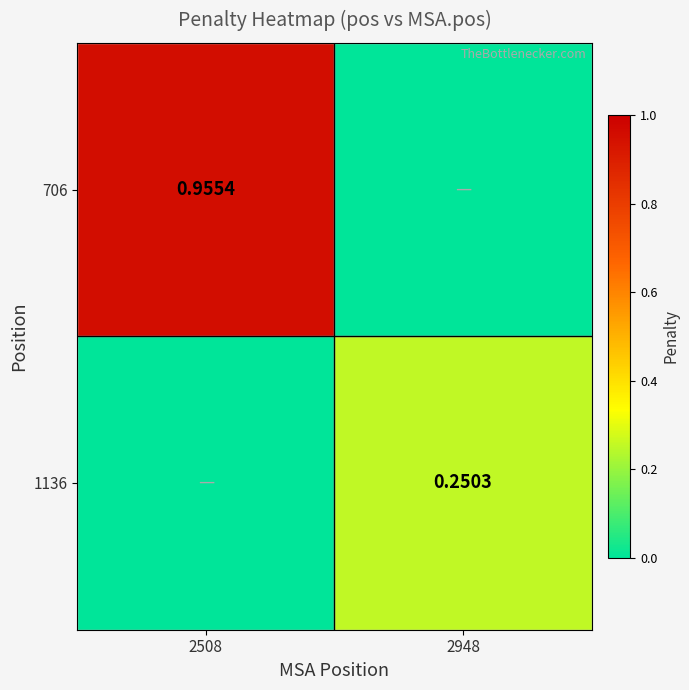

Is the value of 1136 at 2948 greater than the value of 706 at 2508?

No